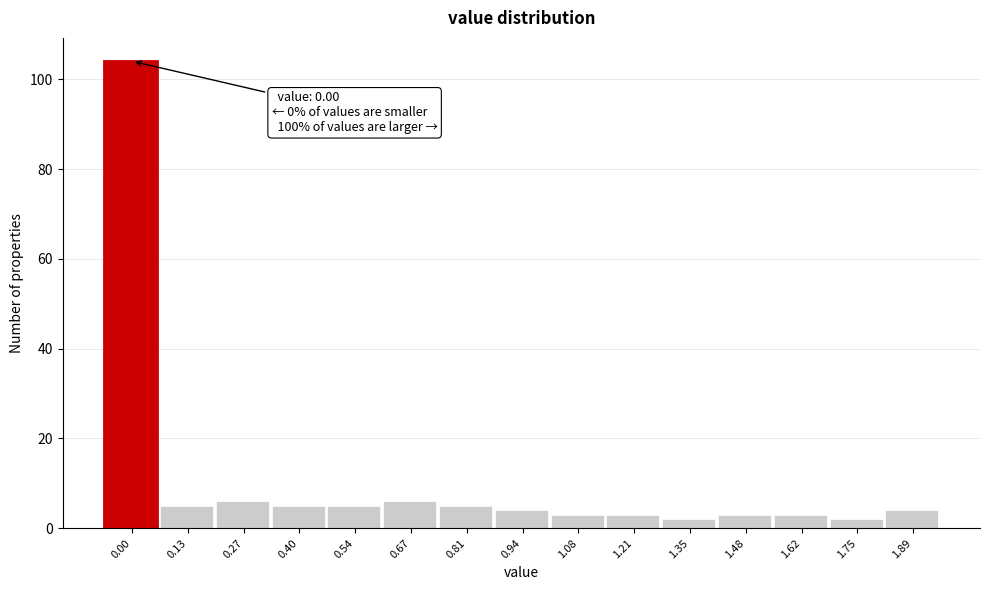

Reading right to left, list all the values displayed in this chart.

1.89=4	1.75=2	1.62=3	1.48=3	1.35=2	1.21=3	1.08=3	0.94=4	0.81=5	0.67=6	0.54=5	0.40=5	0.27=6	0.13=5	0.00=104